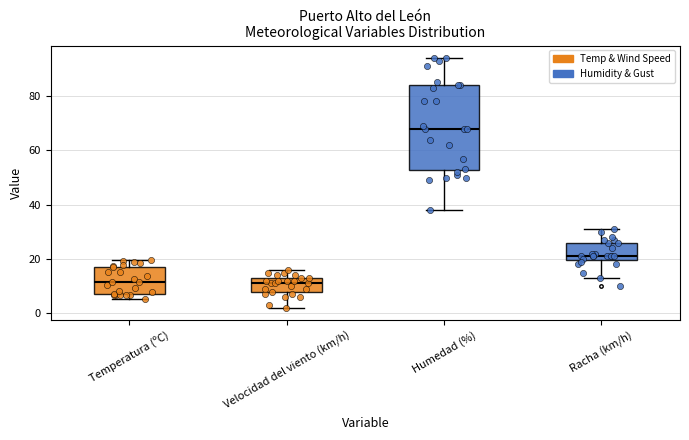

Where does the upper whisker of the box for Velocidad del viento (km/h) end on the y-axis? The values are not printed on the chart, so give them approximately, as read against the axis.

16